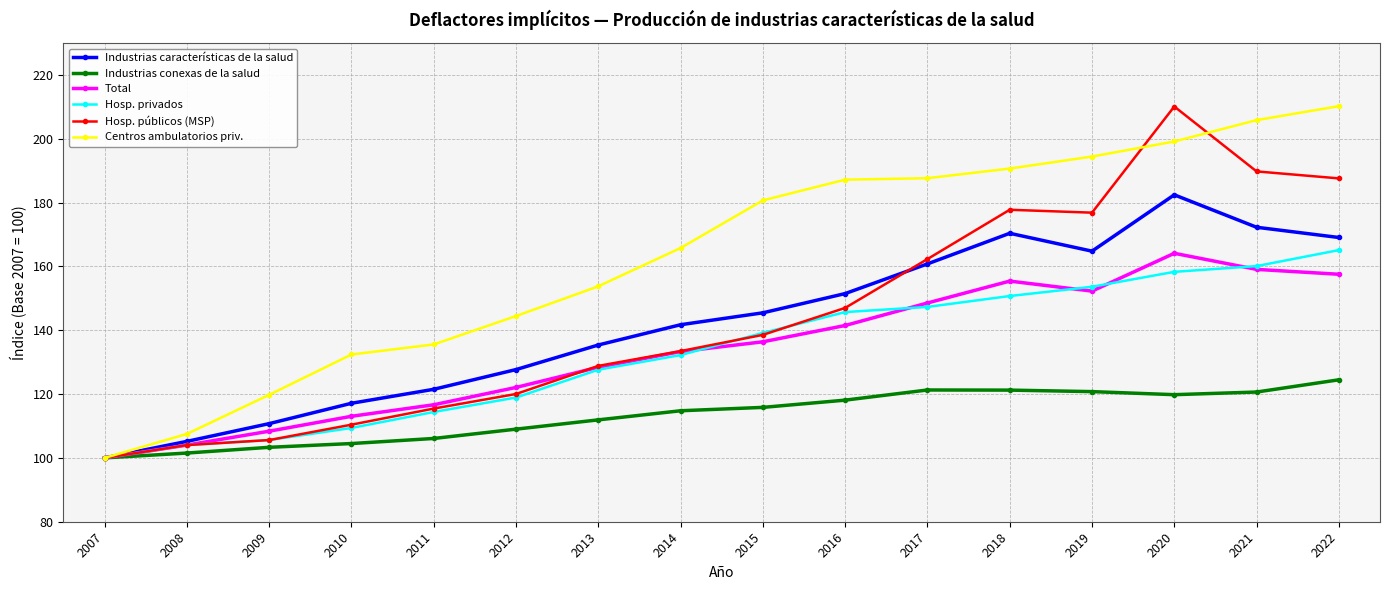

At which label does Hosp. privados first exceed 139?

2015